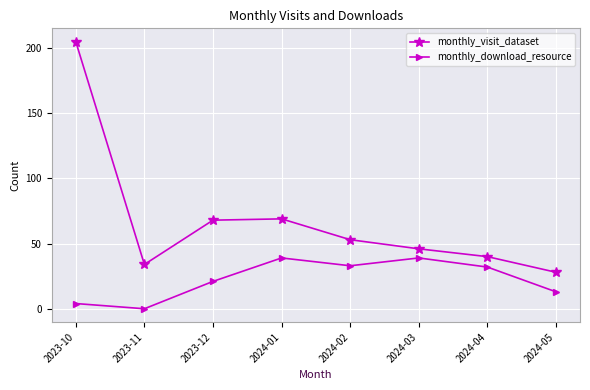

At which category does monthly_visit_dataset reach its first local valley?

2023-11